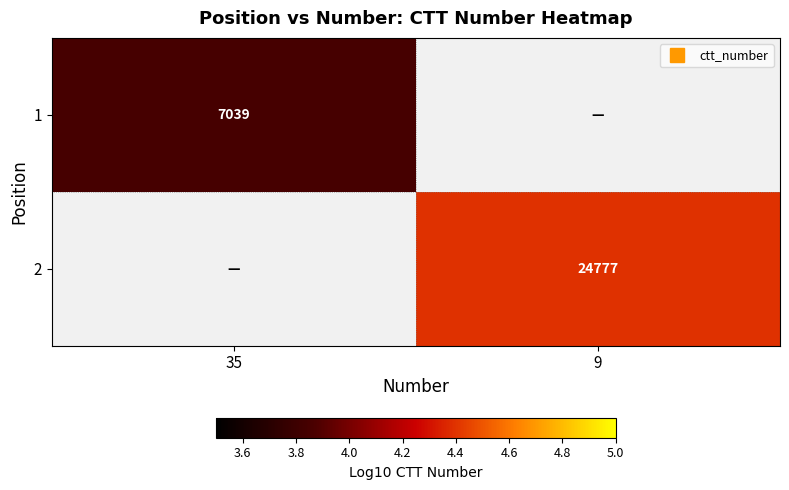

Is it true that 2 equals 4.4 at 9?

True